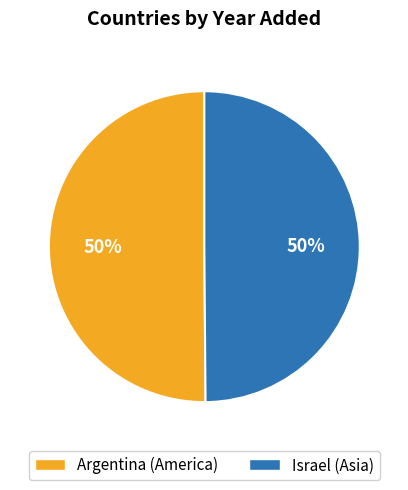

How many slices are in this pie chart?

2